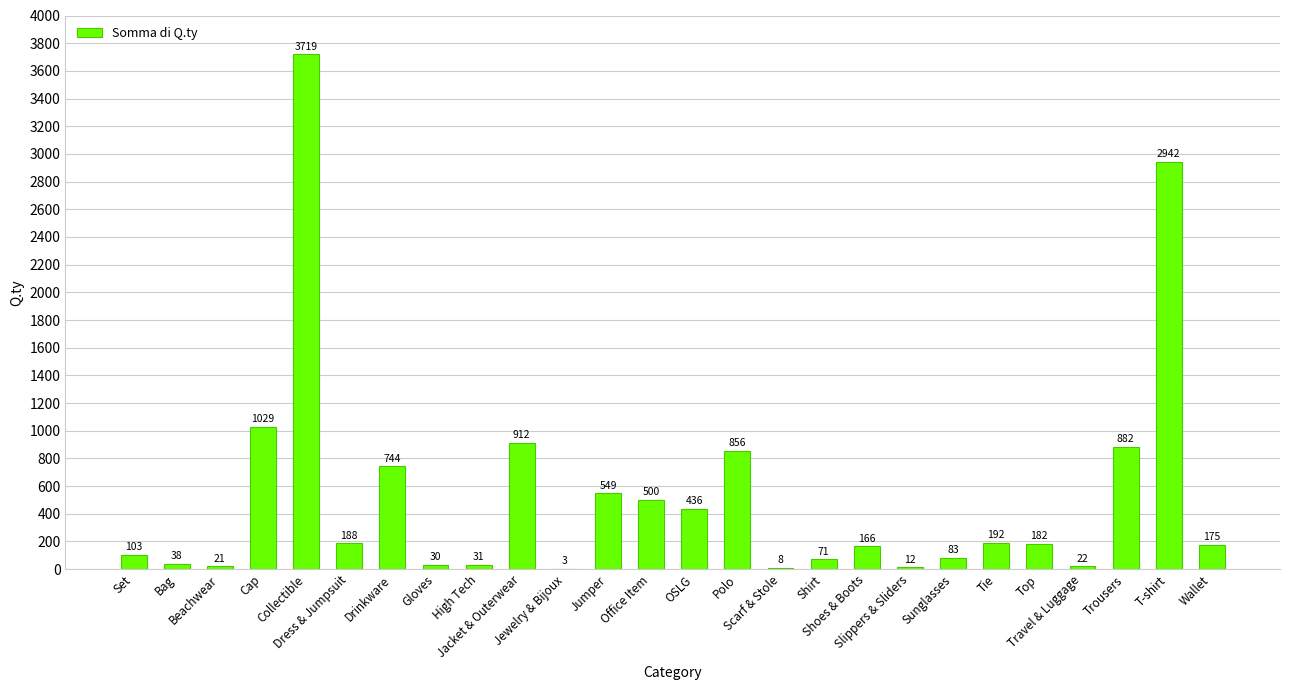

What is the greatest value displayed?

3719